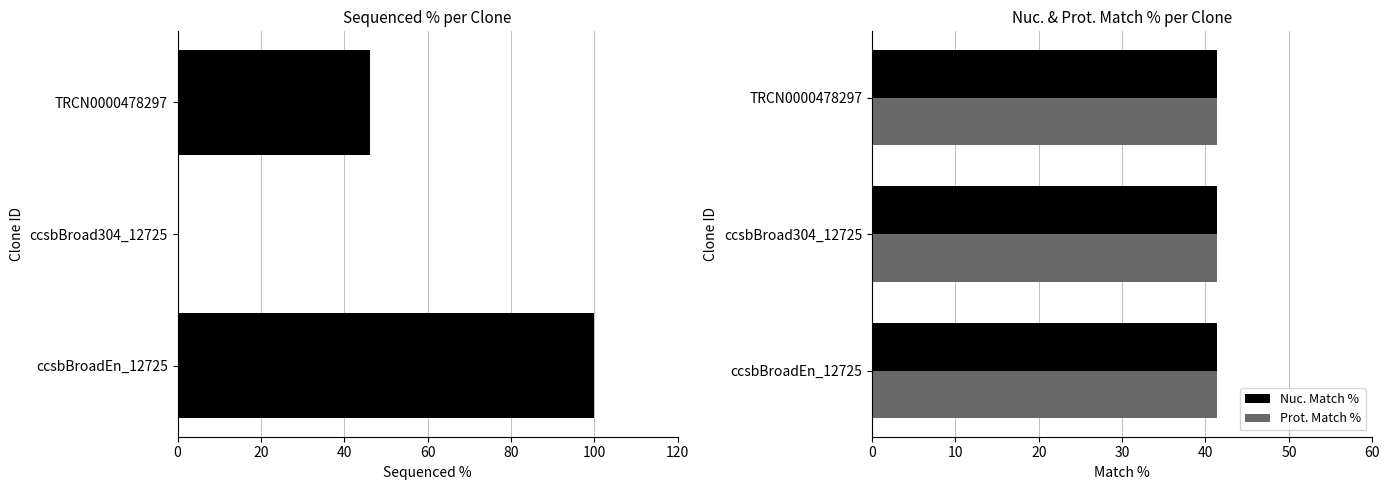

What is the difference between the second highest and minimum values in the Sequenced % series?

46.2